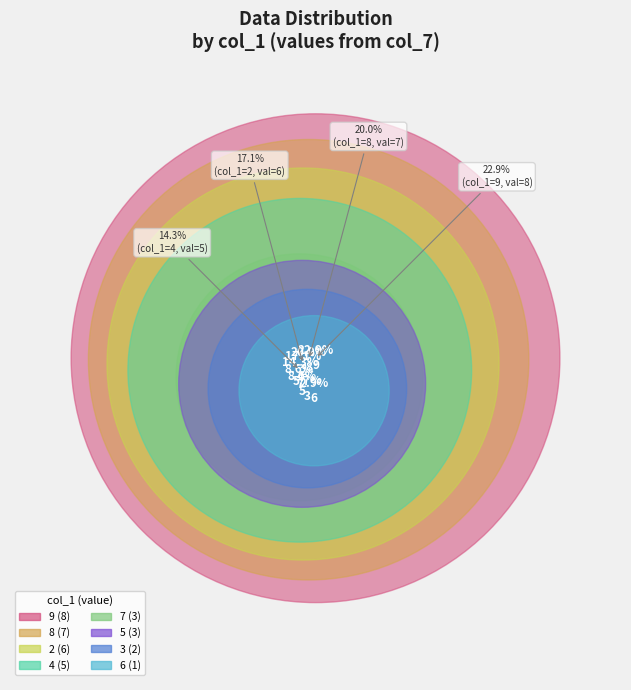

Is there any slice that represents more than half of the pie?

No